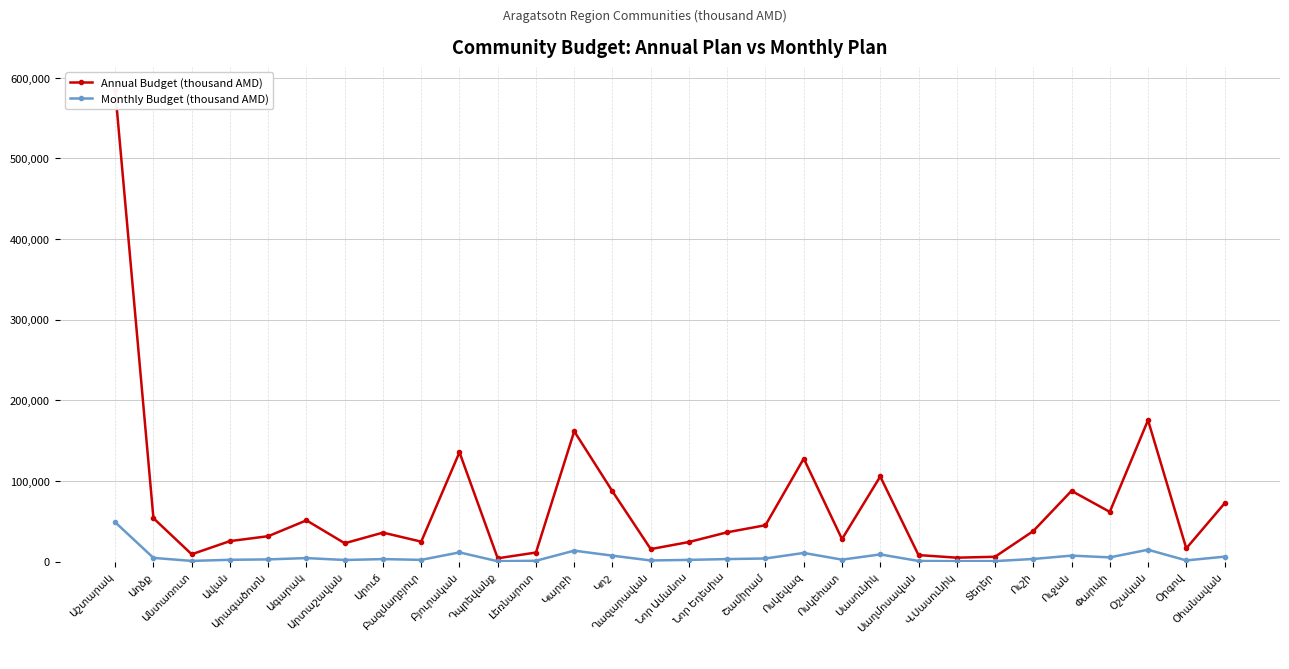

Which category has the lowest value in the Monthly Budget (thousand AMD) series?

Դպրեվանք